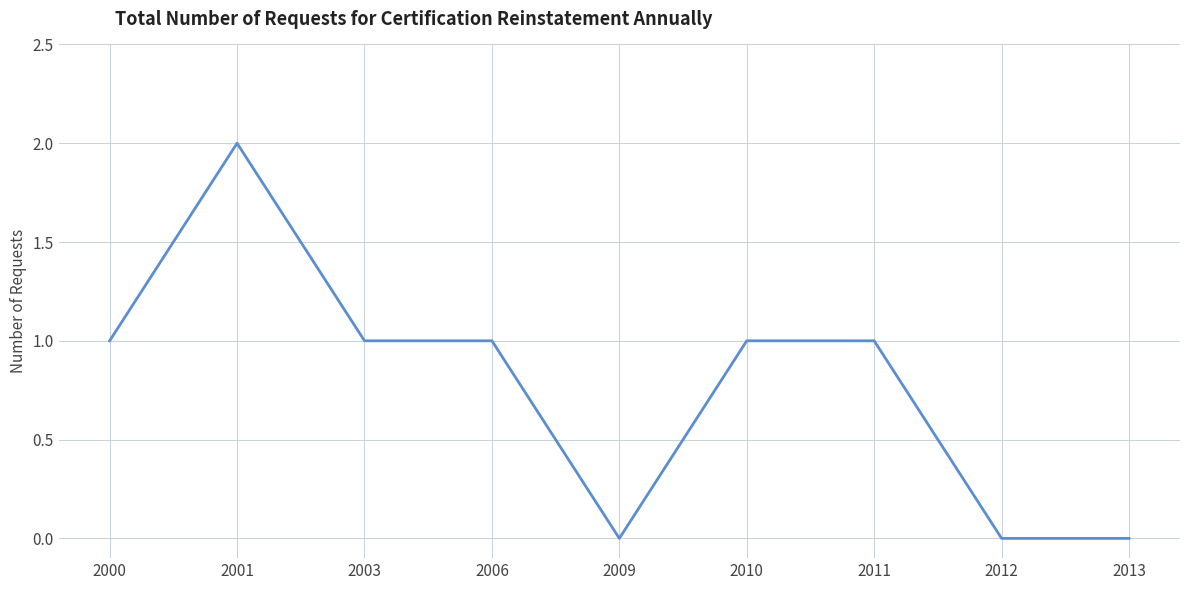

What is the difference between the values at 2009 and 2000?

1